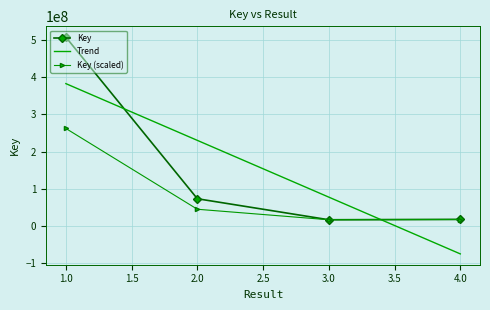

At which category does the data reach its first local valley?

3